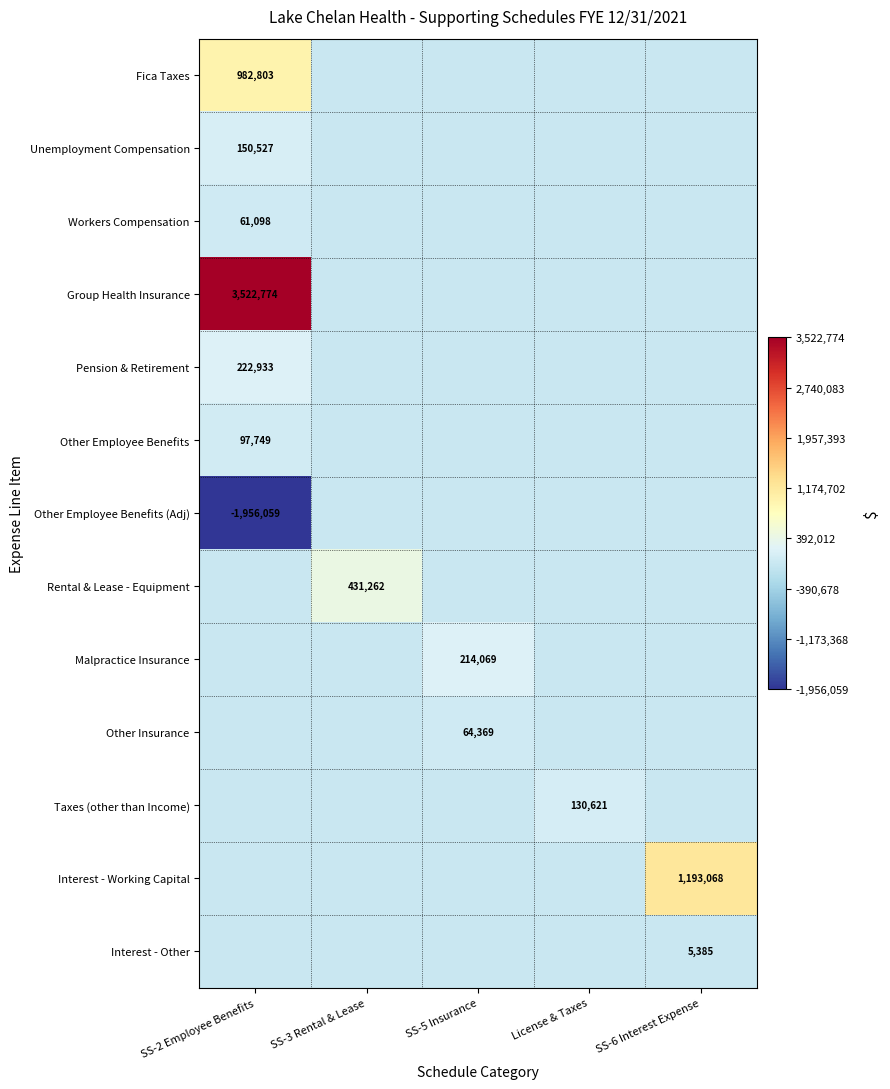

True or false: Other Employee Benefits has a value of 97749 at SS-2 Employee Benefits.

True